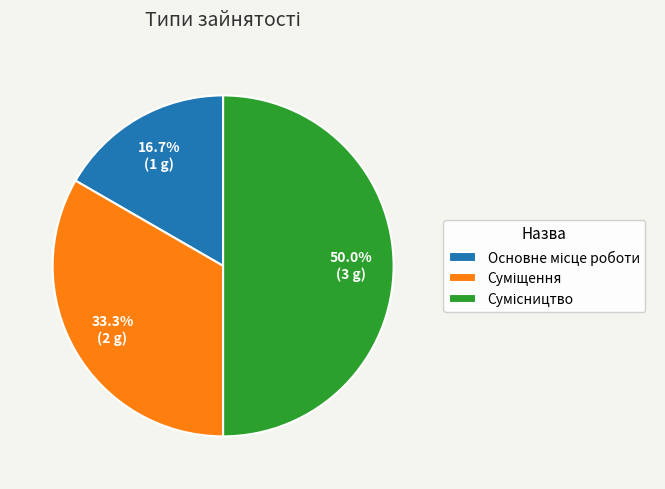

Count the number of slices in the pie.

3